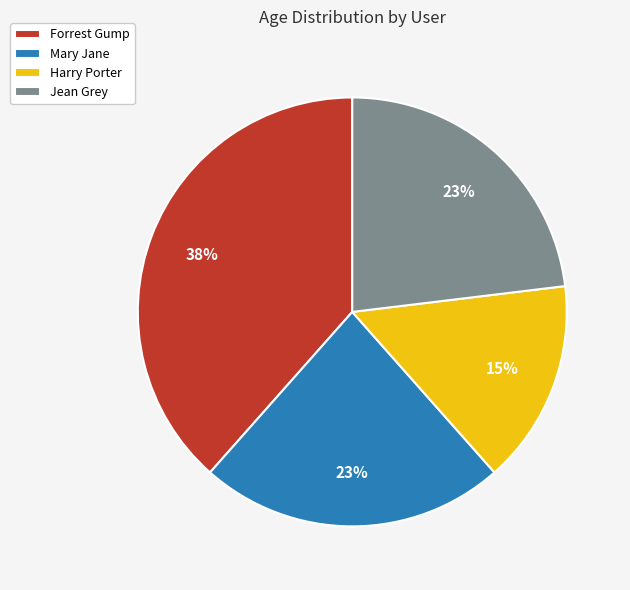

The Jean Grey slice represents 31% of the pie. True or false?

False